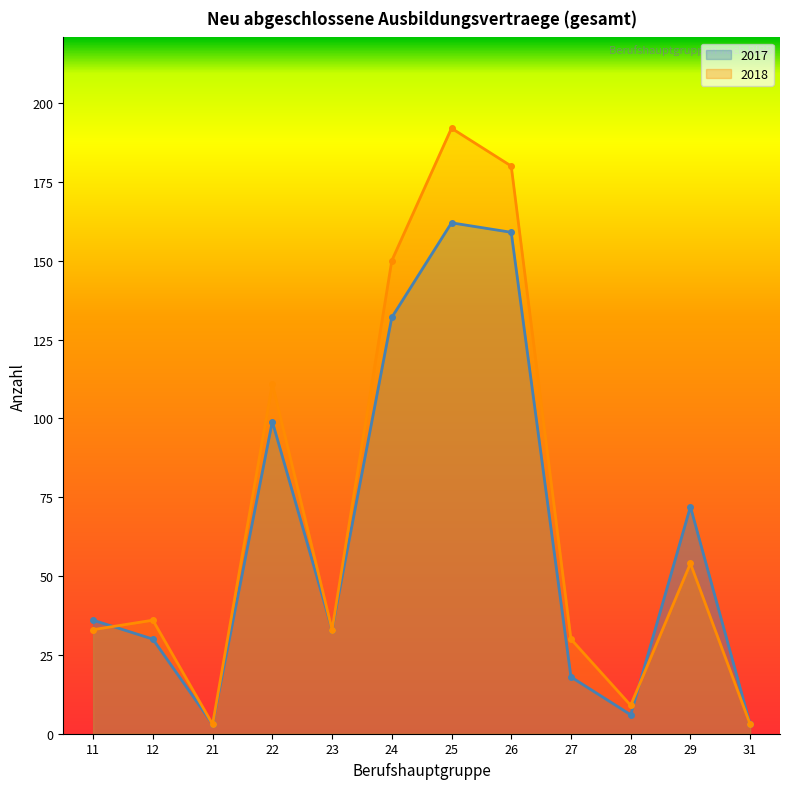

At which category does the chart reach its minimum across all series?

21